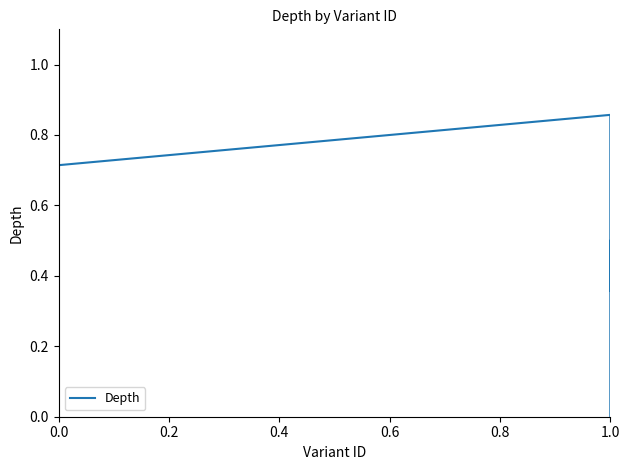

Is this an area chart (filled region under the line)?

No